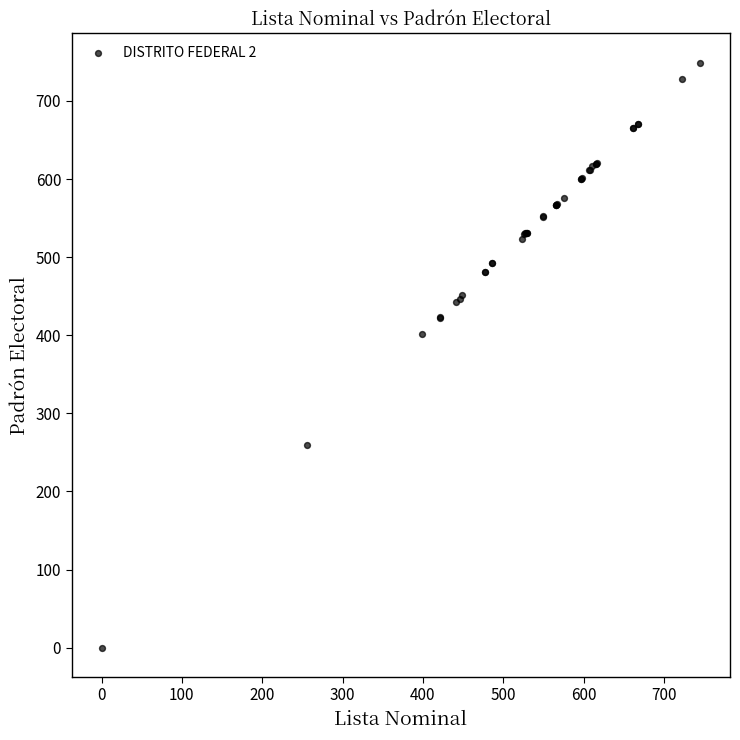

What Y value in the scatter plot is closest to 374?

402